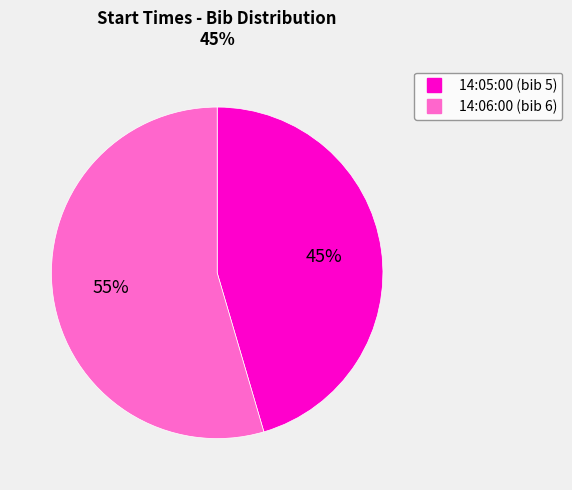

Which slice represents more than half of the pie?

14:06:00